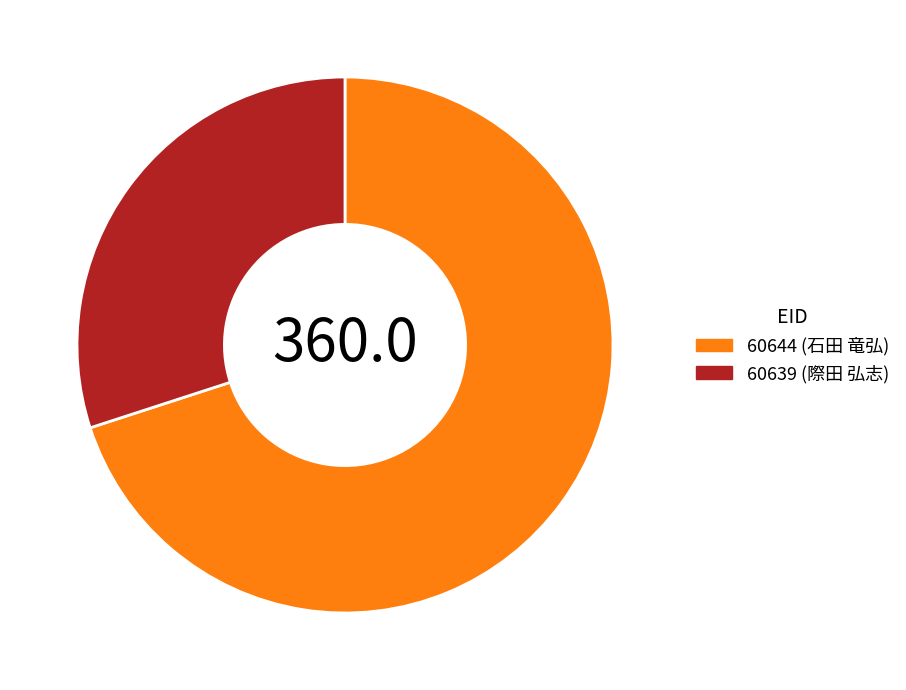

Do 60639 (際田 弘志) and 60644 (石田 竜弘) together represent more than half of the pie?

Yes